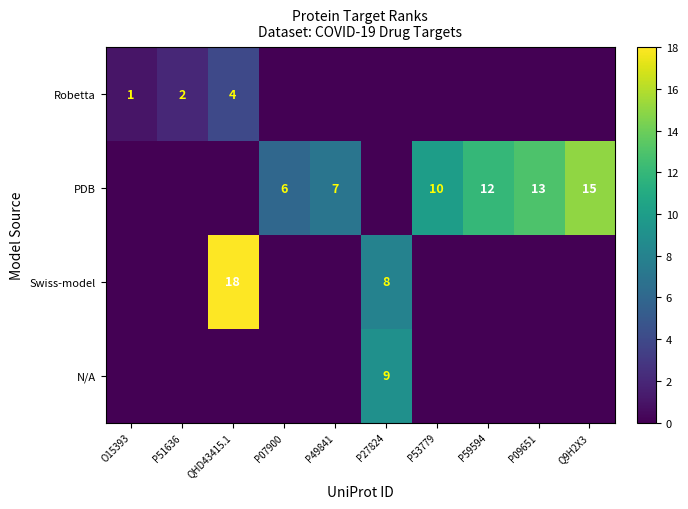

Is the value of Robetta at O15393 greater than the value of PDB at Q9H2X3?

No